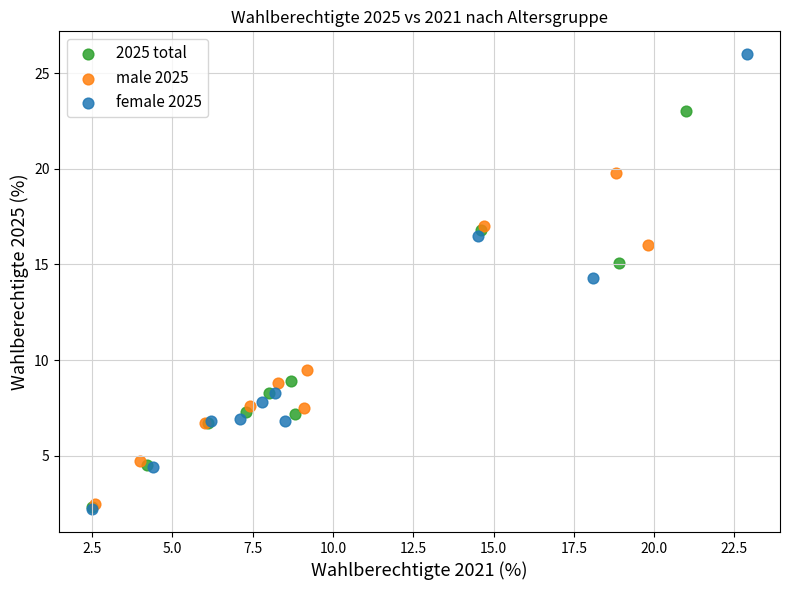

Which series has the largest Y range (max minus min)?

female 2025